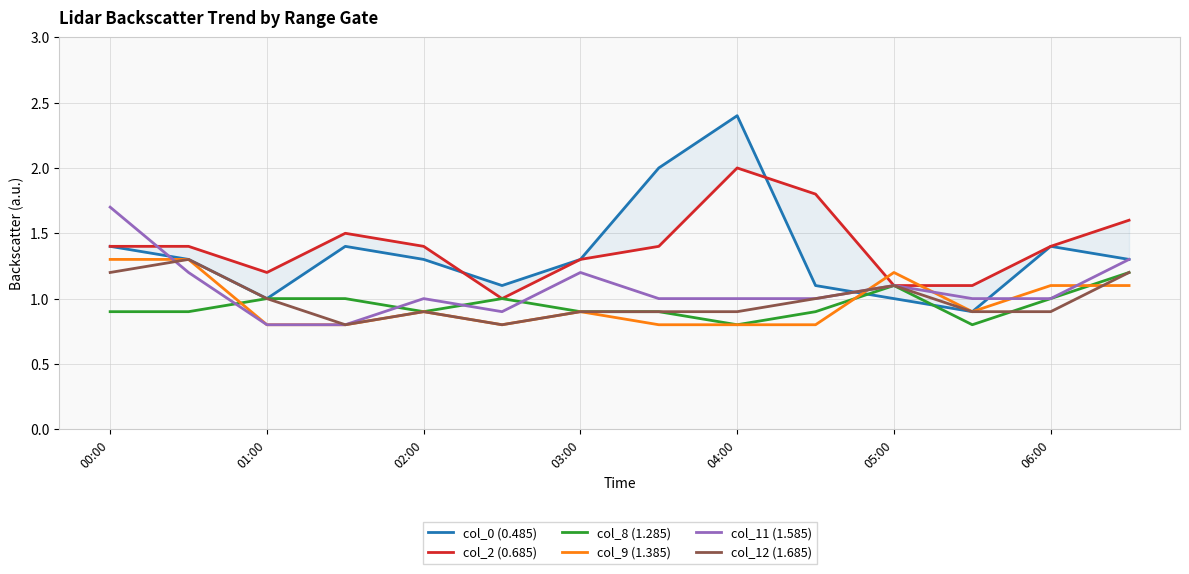

What is the lowest value of the col_11 (1.585) series?

0.8